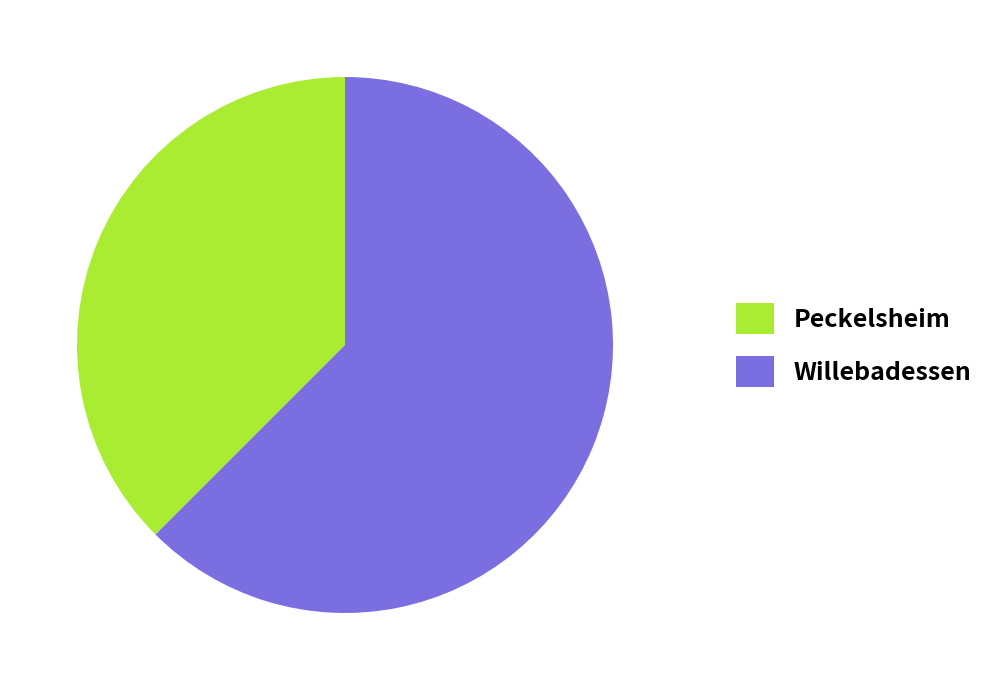

Combined, do Willebadessen and Peckelsheim account for over 50%?

Yes